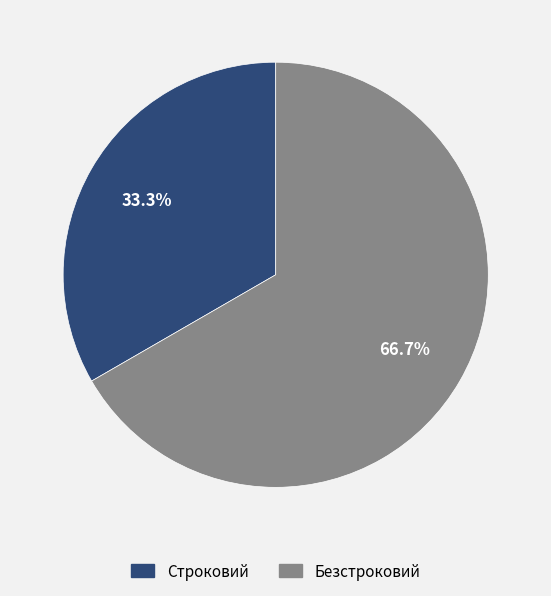

How many segments does this pie chart have?

2